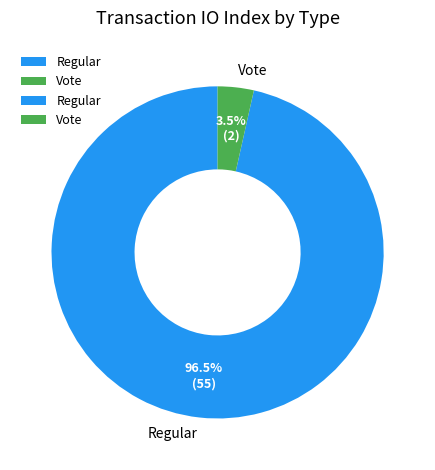

How many segments does this pie chart have?

2